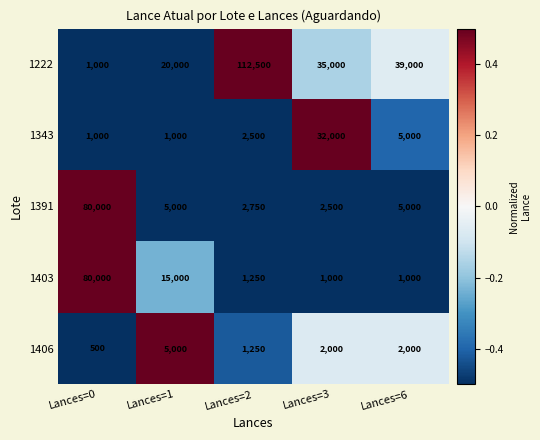

Reading left to right, what are all the values shown in this chart?

1222: 1000	20000	112500	35000	39000
1343: 1000	1000	2500	32000	5000
1391: 80000	5000	2750	2500	5000
1403: 80000	15000	1250	1000	1000
1406: 500	5000	1250	2000	2000